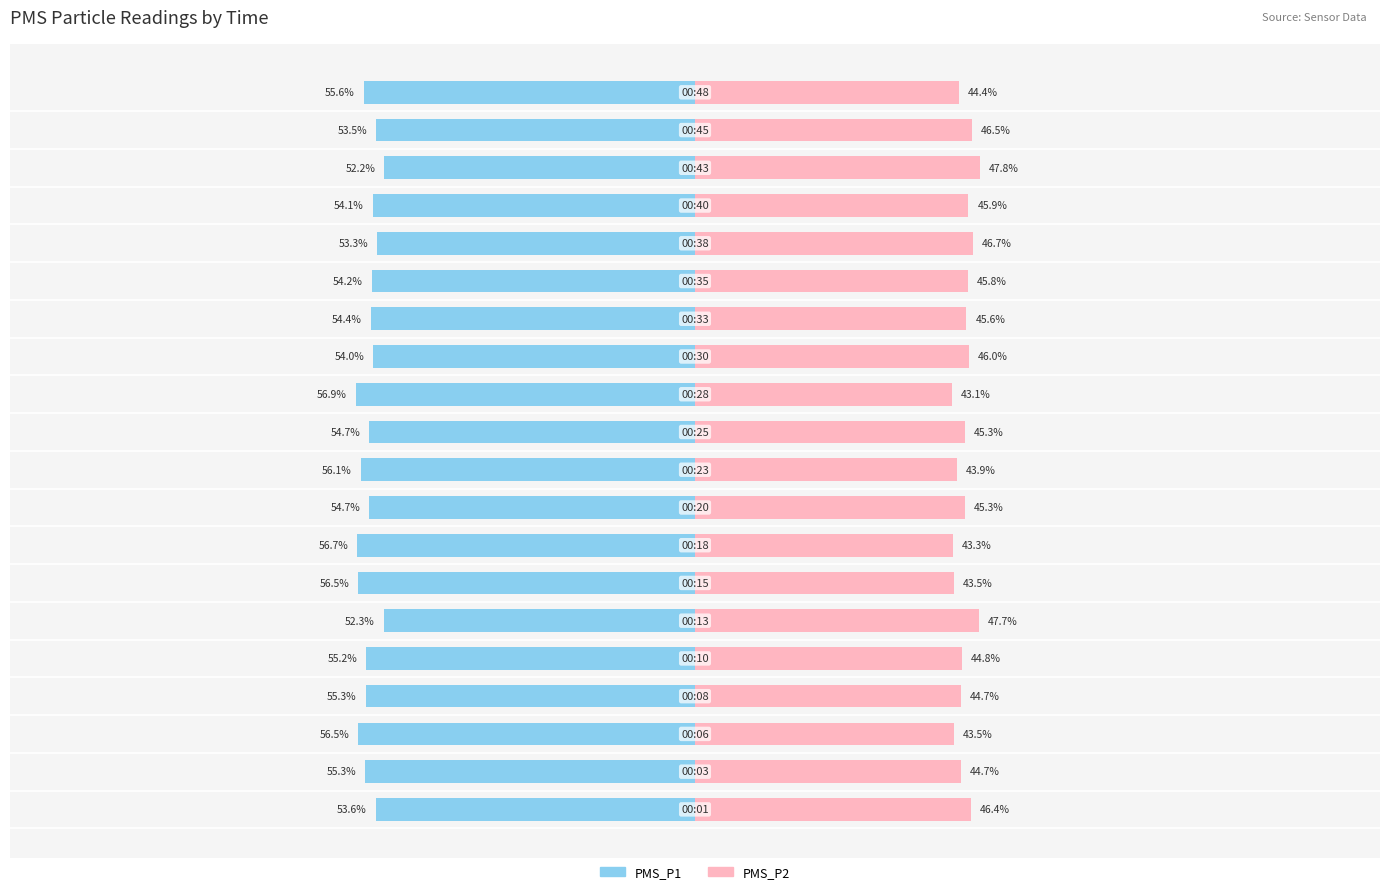

Does the chart contain stacked bars?

No